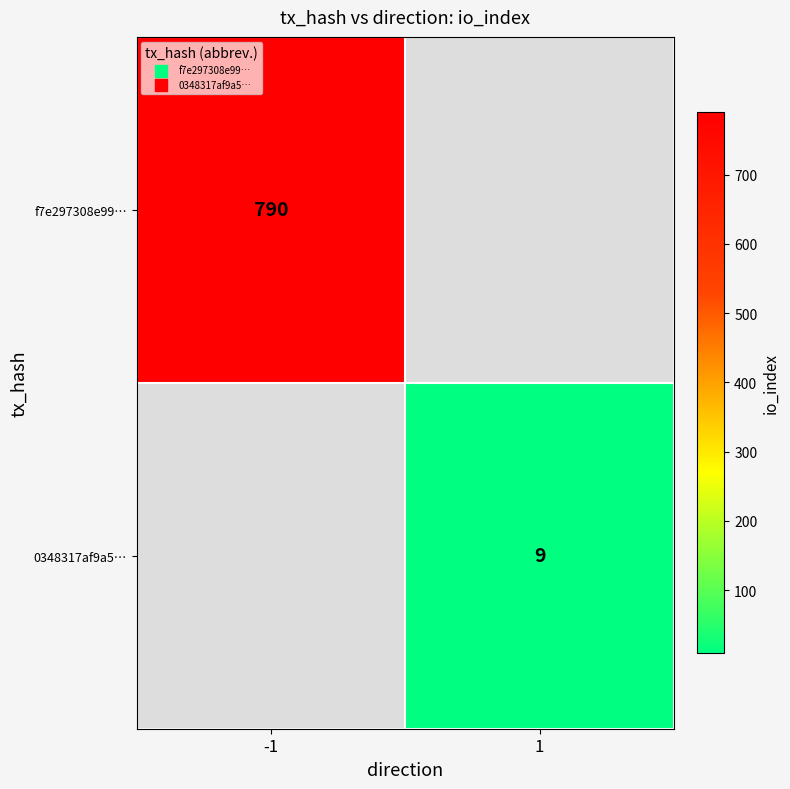

At how many categories does at least one series exceed 518?

1